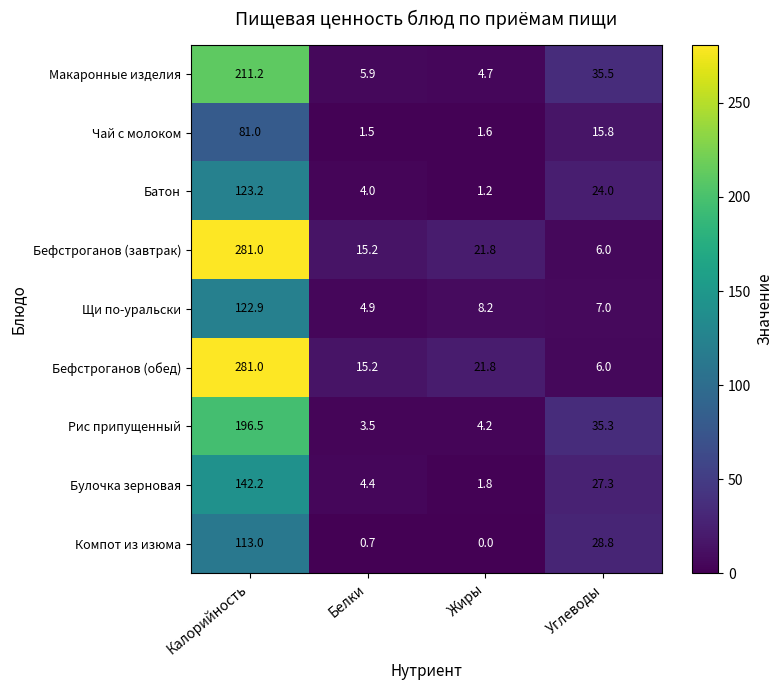

Count the number of data series in this chart.

9